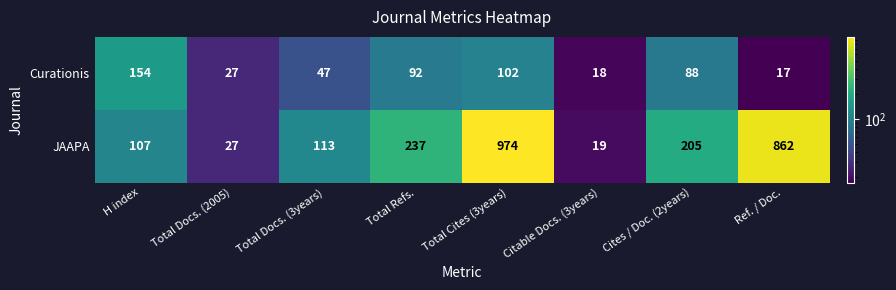

What is the difference between the maximum and minimum values in the JAAPA series?

955